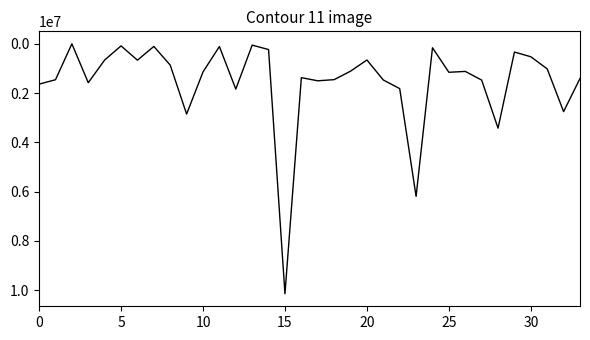

What is the average value?

1538942